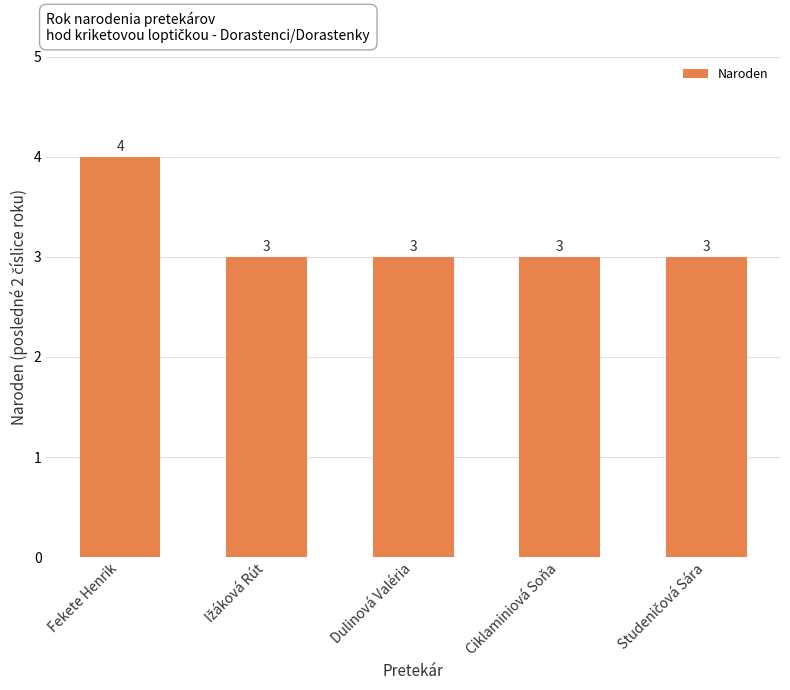

What is the value of the 2nd bar from the left?

3